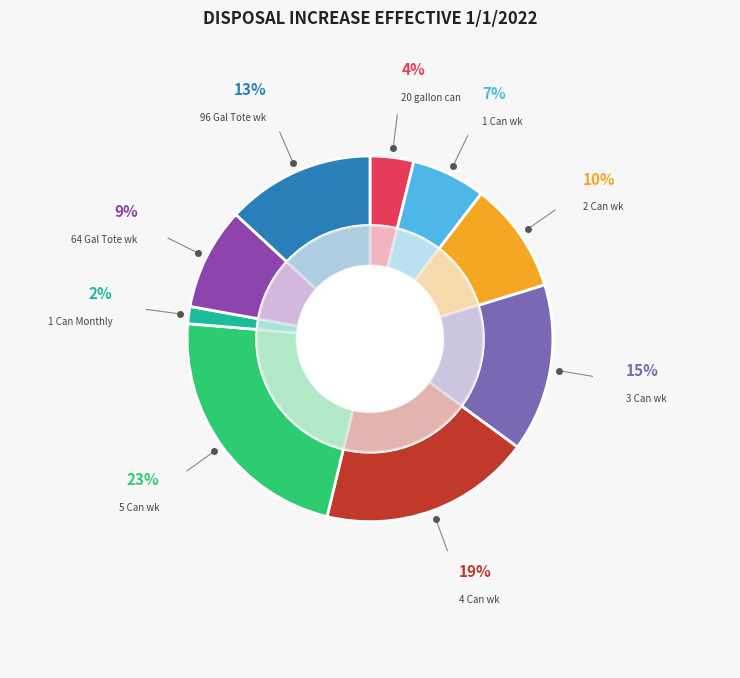

How many slices are in this pie chart?

9